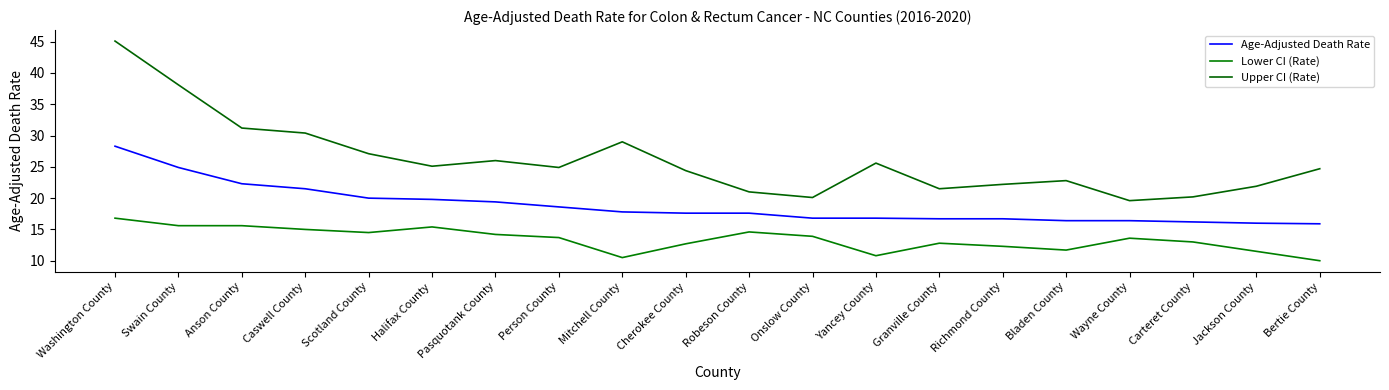

Which series changed the most between Cherokee County and Robeson County?

Upper CI (Rate)